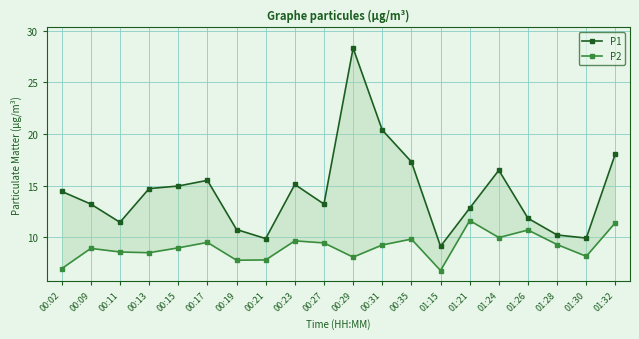

Where does the P2 series first go above 9?

00:17